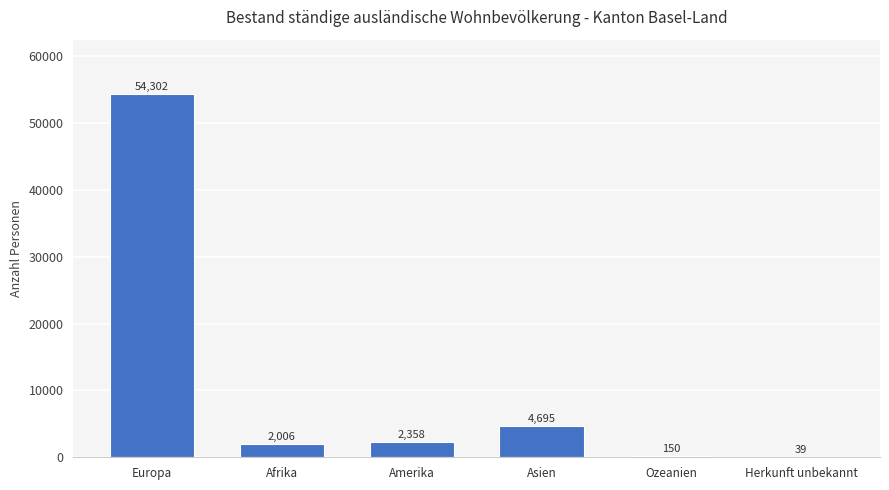

What value does the data have at Ozeanien, to the nearest 50?

150